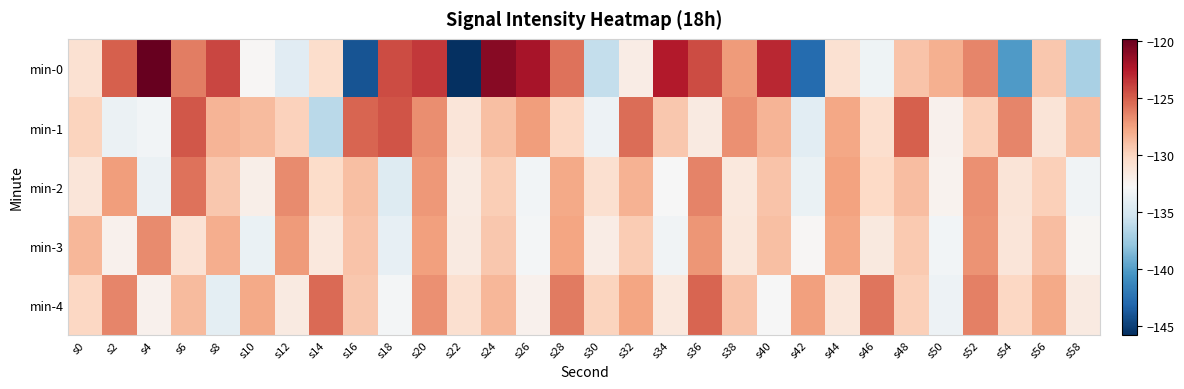

Reading left to right, extract all data points from this chart.

min-0: s0=-130.9	s2=-125.0	s4=-119.8	s6=-126.2	s8=-124.1	s10=-132.7	s12=-134.2	s14=-130.6	s16=-144.0	s18=-124.3	s20=-123.7	s22=-145.8	s24=-121.0	s26=-122.1	s28=-125.7	s30=-135.9	s32=-131.9	s34=-122.5	s36=-124.3	s38=-127.3	s40=-123.0	s42=-142.8	s44=-130.8	s46=-133.4	s48=-129.1	s50=-128.2	s52=-126.5	s54=-140.2	s56=-129.3	s58=-137.0
min-1: s0=-130.0	s2=-133.6	s4=-133.2	s6=-124.7	s8=-128.4	s10=-128.7	s12=-129.8	s14=-136.4	s16=-125.3	s18=-124.7	s20=-126.8	s22=-131.2	s24=-128.9	s26=-127.4	s28=-130.1	s30=-133.5	s32=-125.6	s34=-129.3	s36=-131.7	s38=-126.9	s40=-128.4	s42=-134.2	s44=-127.8	s46=-130.6	s48=-125.1	s50=-132.3	s52=-129.7	s54=-126.5	s56=-131.1	s58=-128.8
min-2: s0=-131.2	s2=-127.4	s4=-133.6	s6=-125.8	s8=-129.3	s10=-132.1	s12=-126.7	s14=-130.4	s16=-128.9	s18=-134.5	s20=-127.2	s22=-131.8	s24=-129.6	s26=-133.2	s28=-127.9	s30=-130.7	s32=-128.3	s34=-132.9	s36=-126.4	s38=-131.5	s40=-129.1	s42=-133.7	s44=-127.6	s46=-130.2	s48=-128.8	s50=-132.4	s52=-126.9	s54=-131.1	s56=-129.7	s58=-133.3
min-3: s0=-128.5	s2=-132.3	s4=-126.7	s6=-130.9	s8=-128.1	s10=-133.7	s12=-127.3	s14=-131.5	s16=-129.1	s18=-133.9	s20=-127.5	s22=-131.7	s24=-129.3	s26=-133.1	s28=-127.7	s30=-131.9	s32=-129.5	s34=-133.3	s36=-127.1	s38=-131.3	s40=-128.9	s42=-132.7	s44=-127.8	s46=-131.6	s48=-129.4	s50=-133.2	s52=-127.0	s54=-131.2	s56=-128.8	s58=-132.6
min-4: s0=-130.1	s2=-126.5	s4=-132.3	s6=-128.7	s8=-134.1	s10=-127.9	s12=-131.7	s14=-125.5	s16=-129.3	s18=-133.1	s20=-126.9	s22=-130.7	s24=-128.5	s26=-132.3	s28=-126.1	s30=-129.9	s32=-127.7	s34=-131.5	s36=-125.3	s38=-129.1	s40=-132.9	s42=-127.5	s44=-131.3	s46=-125.9	s48=-129.7	s50=-133.5	s52=-126.3	s54=-130.1	s56=-127.9	s58=-131.7